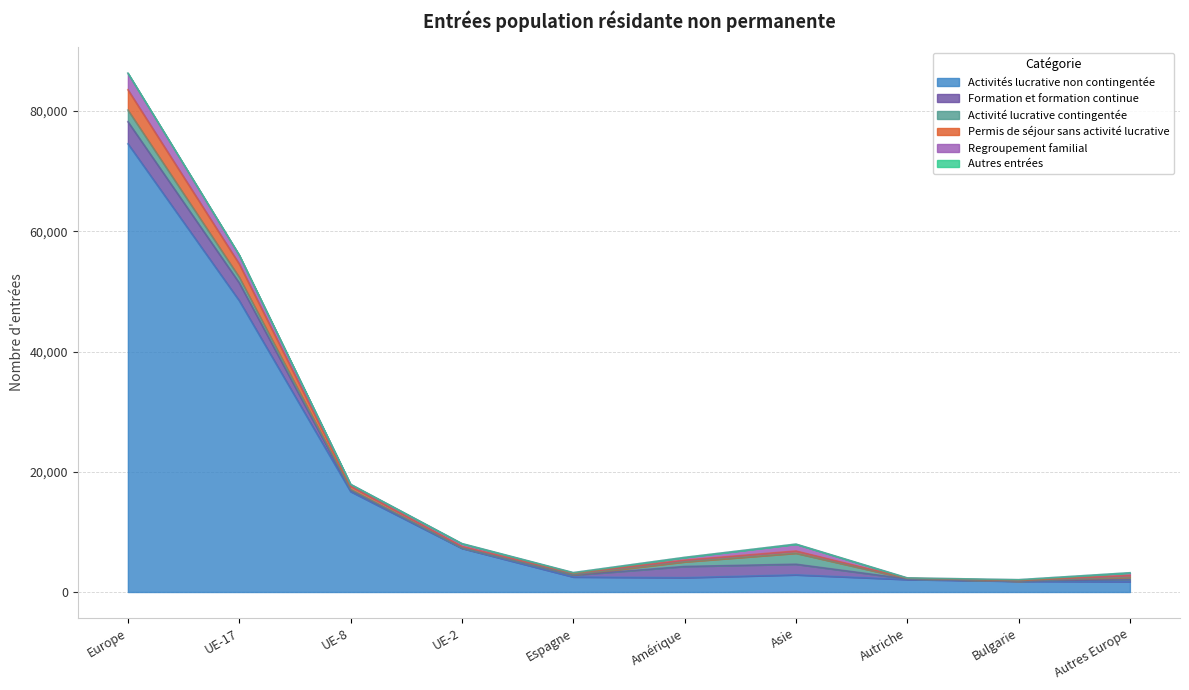

True or false: Autres entrées and Permis de séjour sans activité lucrative intersect in this chart.

False